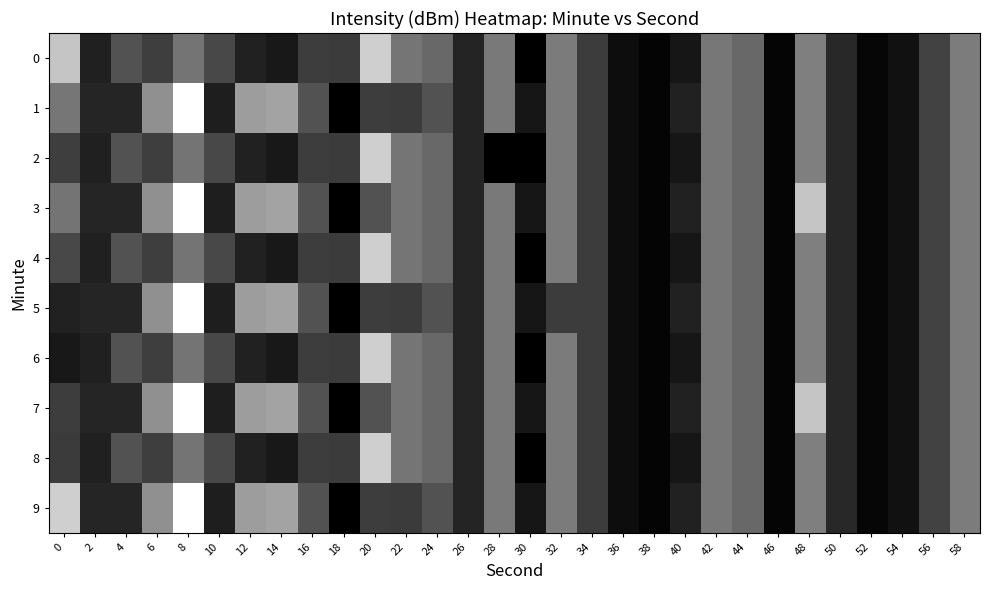

Which series has the largest range (max minus min)?

row_1